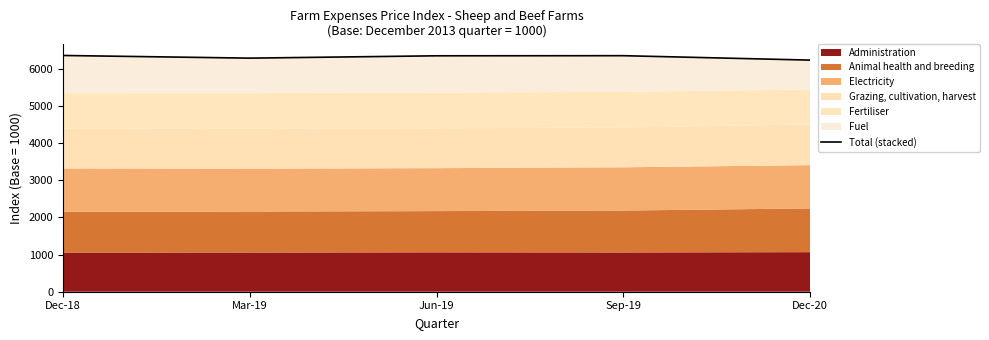

Which category has the highest value across all series?

Dec-18